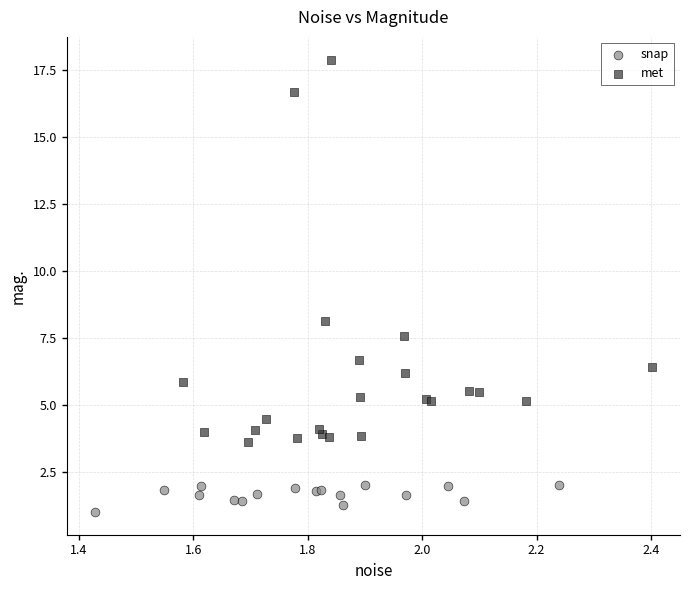

Which series contains the highest Y value?

met